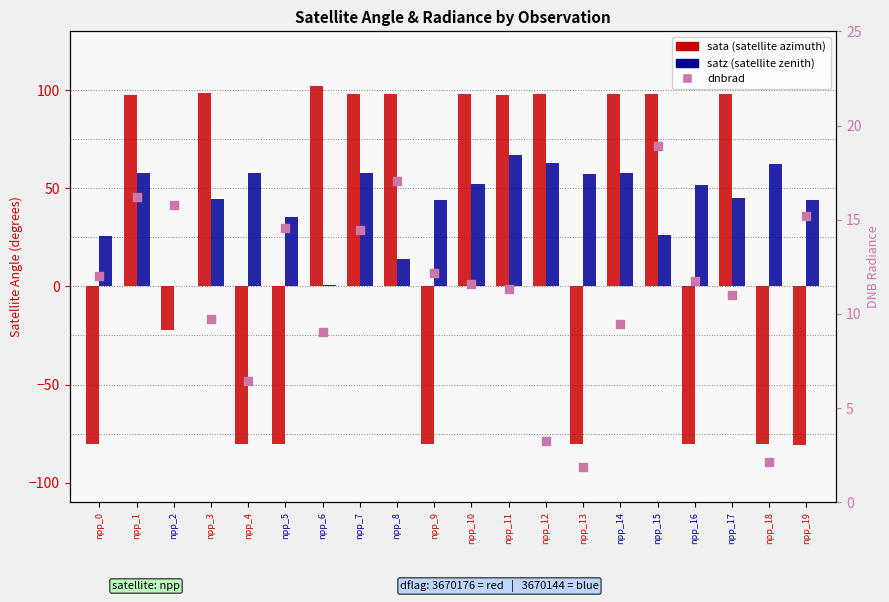

Is the value of satz at npp_10 greater than the value of sata at npp_14?

No